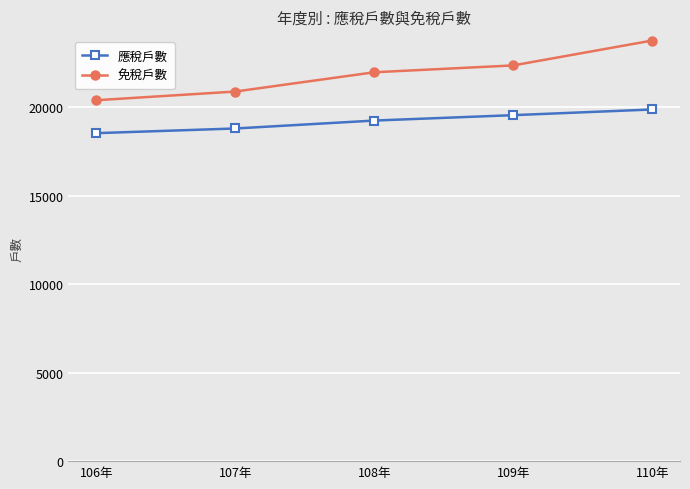

True or false: 免稅戶數 and 應稅戶數 intersect in this chart.

False